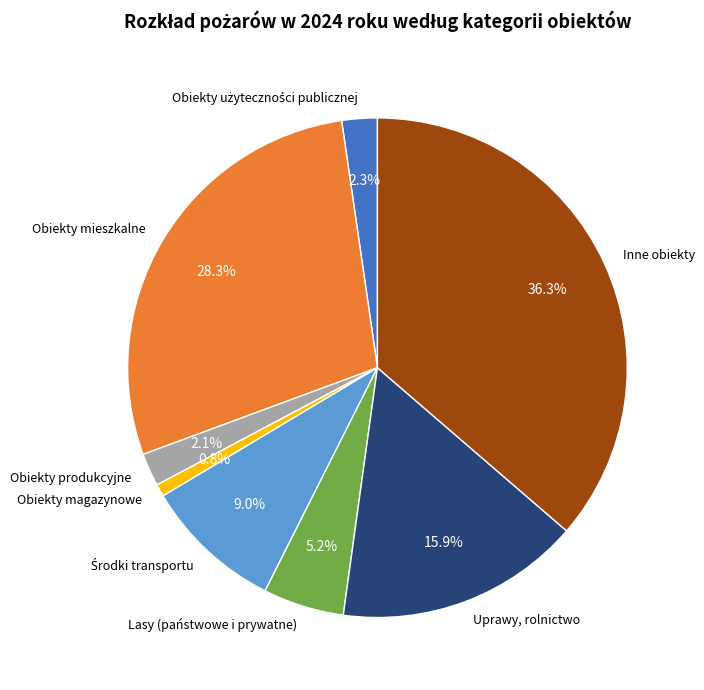

To the nearest percent, what is the average slice percentage?

12%